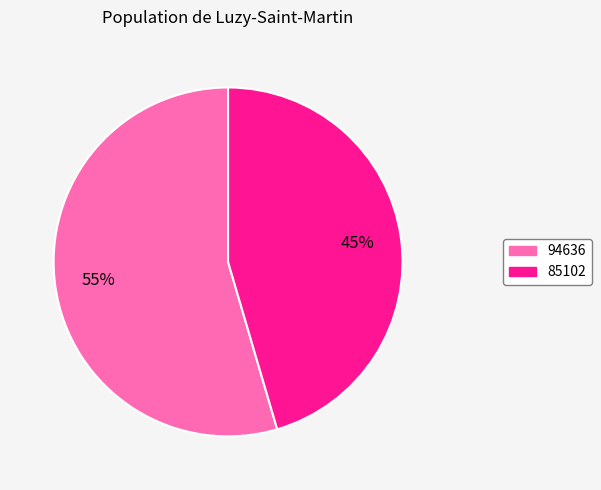

To the nearest percent, what is the average slice percentage?

50%